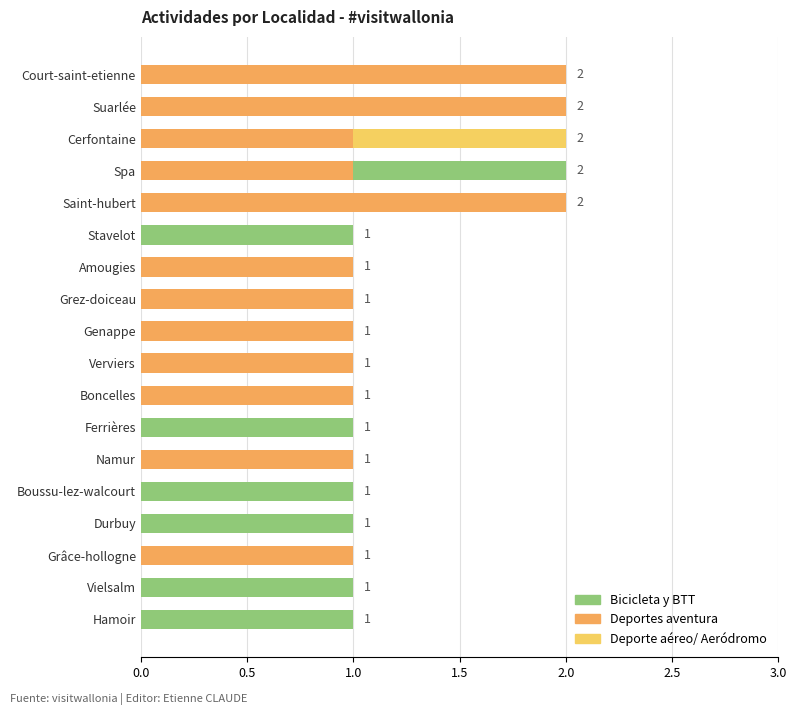

What are all the series names shown in the legend?

Bicicleta y BTT, Deportes aventura, Deporte aéreo/ Aeródromo